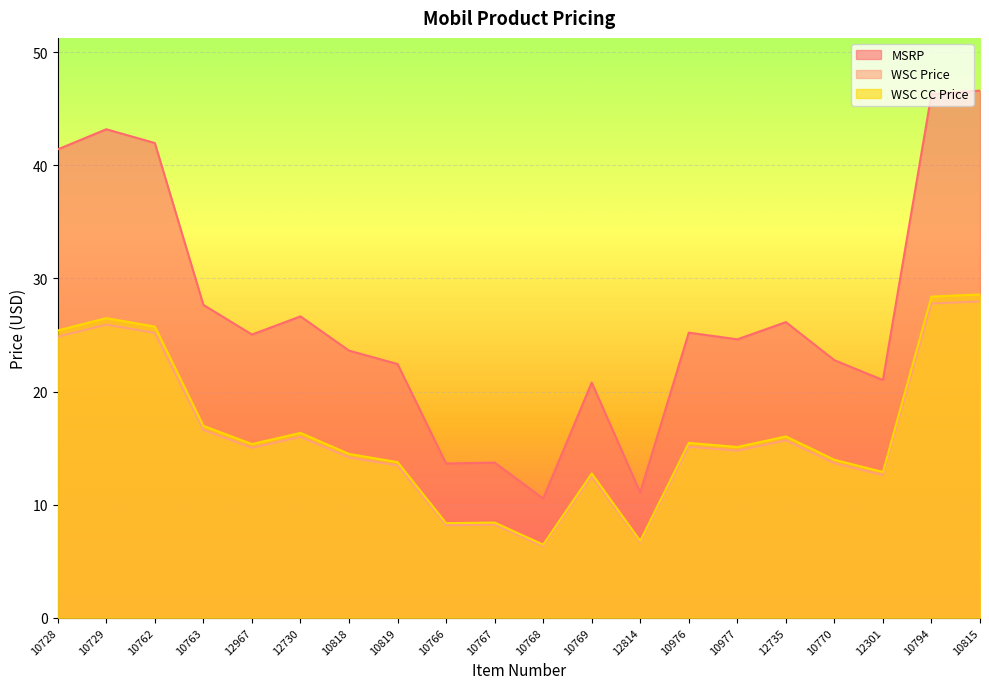

True or false: WSC Price has a value of 12.5 at 10767.

False